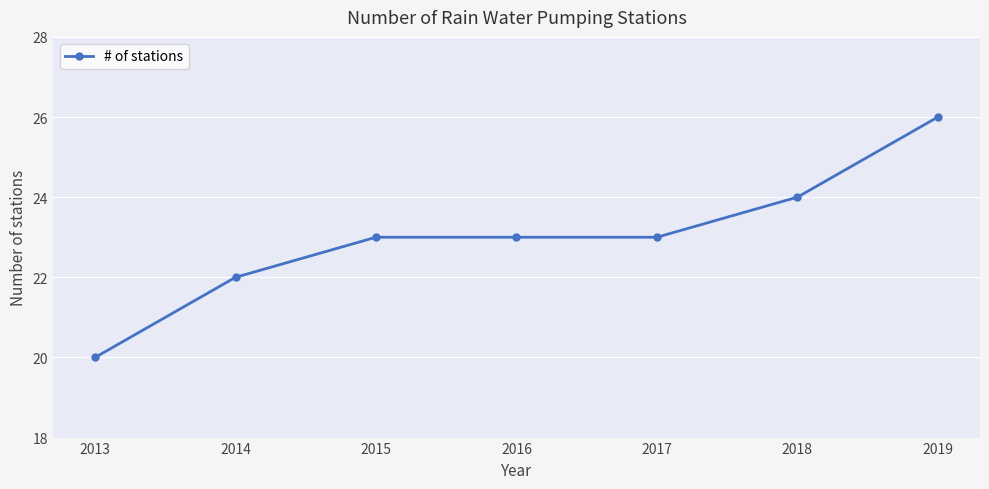

What is the average value?

23